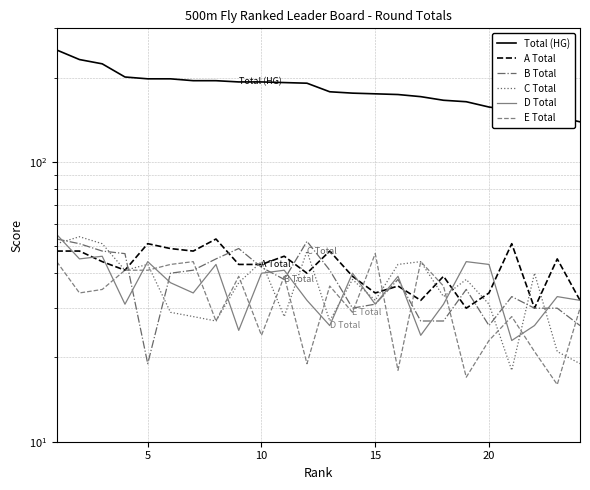

How many lines are shown in the chart?

6